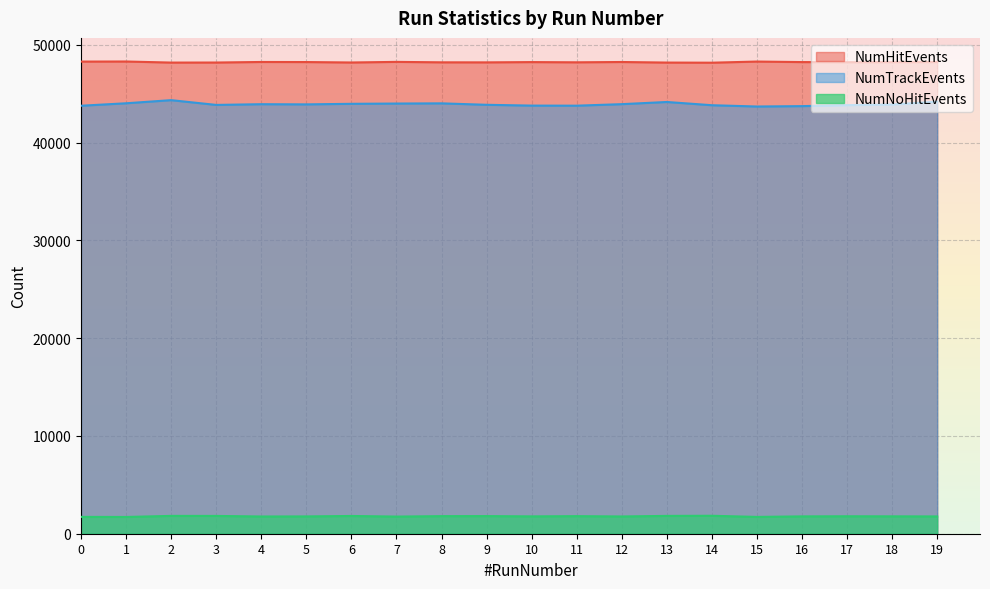

At which category does NumTrackEvents reach its first local valley?

3